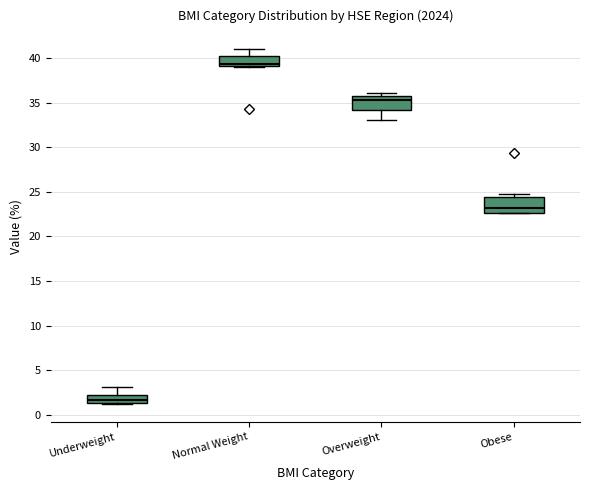

Reading left to right, read every box against the y-axis: the position of its median line, the range the box covers, and the ends of its whiskers. The values are not printed on the chart, so give them approximately, as read against the axis.

Underweight: median 1.5 (inside the box), box 1.5 to 2.0, whiskers 1.0 to 3.0
Normal Weight: median 39.5, box 39.0 to 40.0, whiskers 39.0 to 41.0
Overweight: median 35.5, box 34.0 to 36.0, whiskers 33.0 to 36.0 (just above the box's upper edge)
Obese: median 23.0, box 22.5 to 24.5, whiskers 22.5 to 25.0